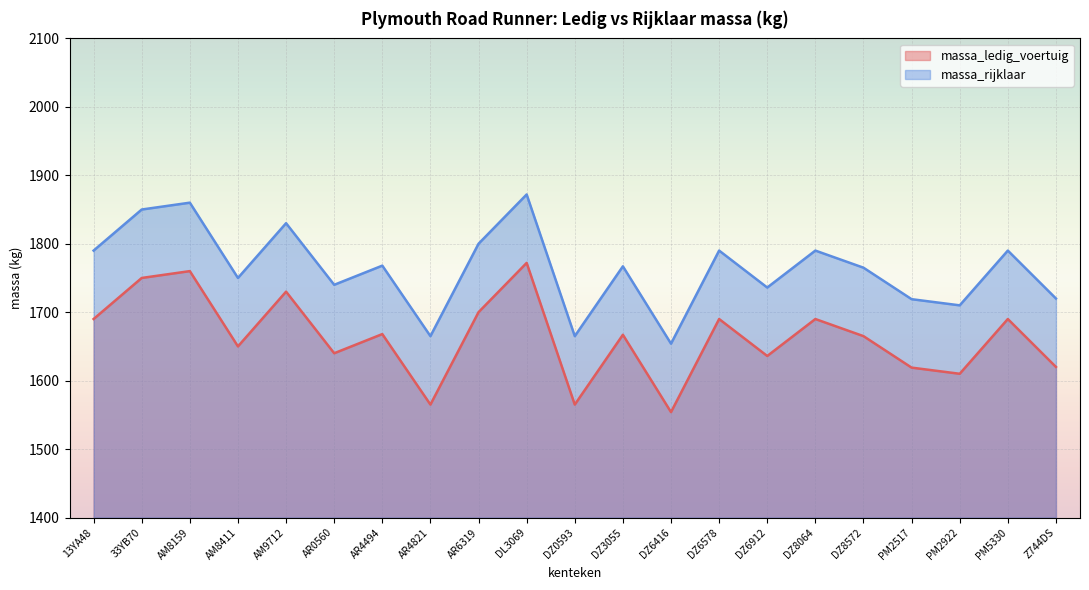

True or false: massa_rijklaar and massa_ledig_voertuig intersect in this chart.

False